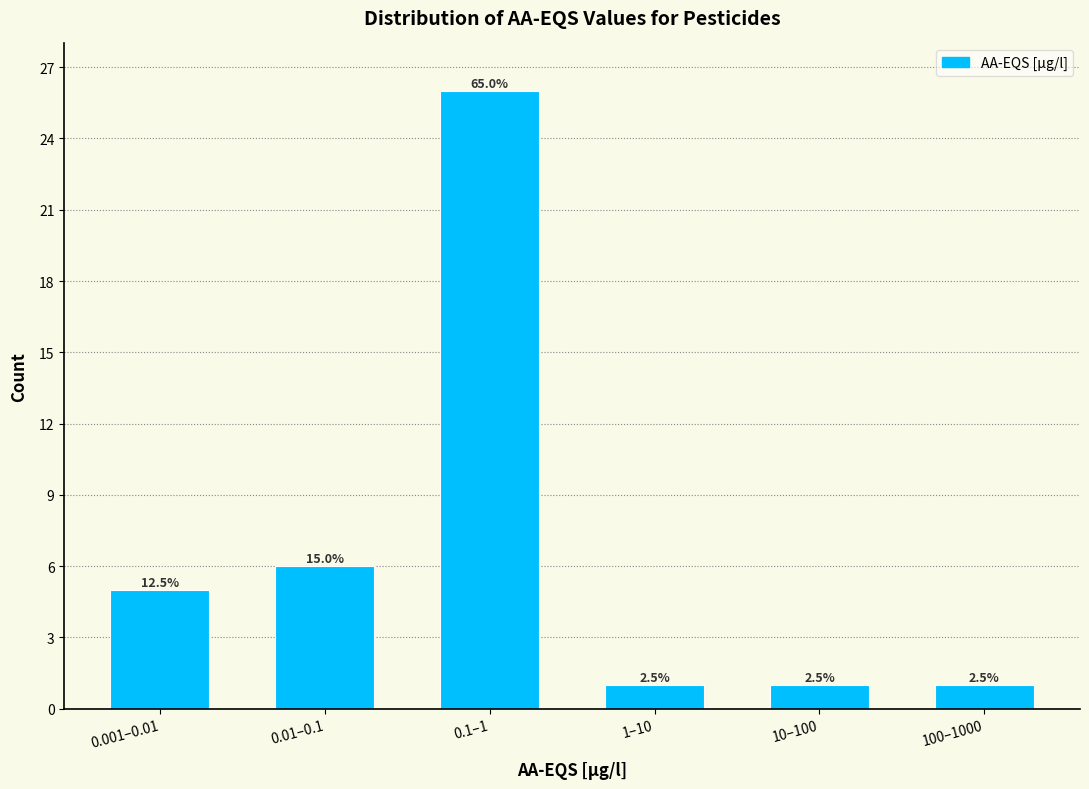

How many bars are there in total?

6